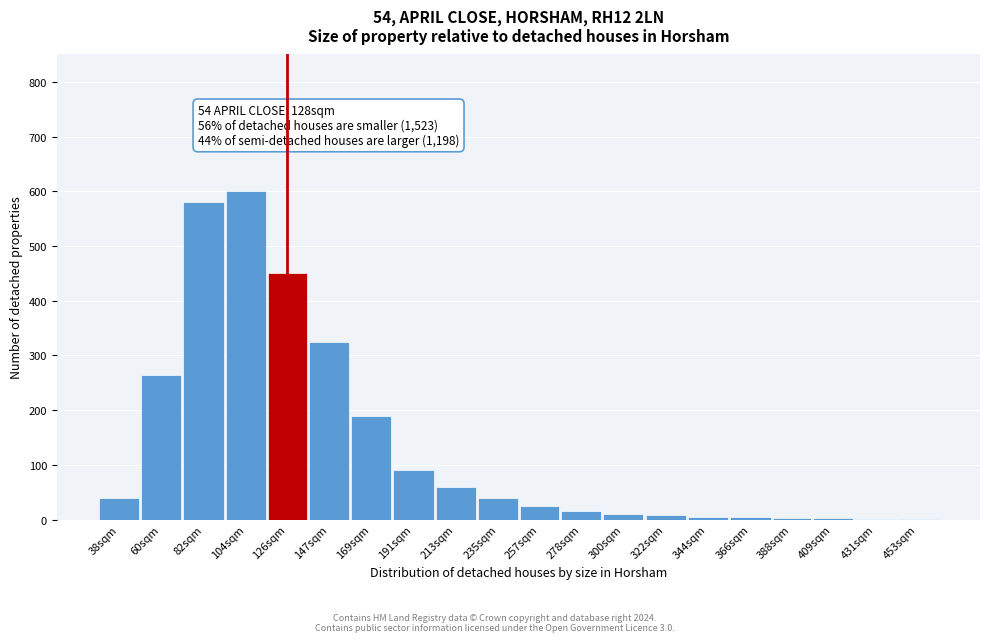

What is the change in value from 38sqm to 60sqm?

+225